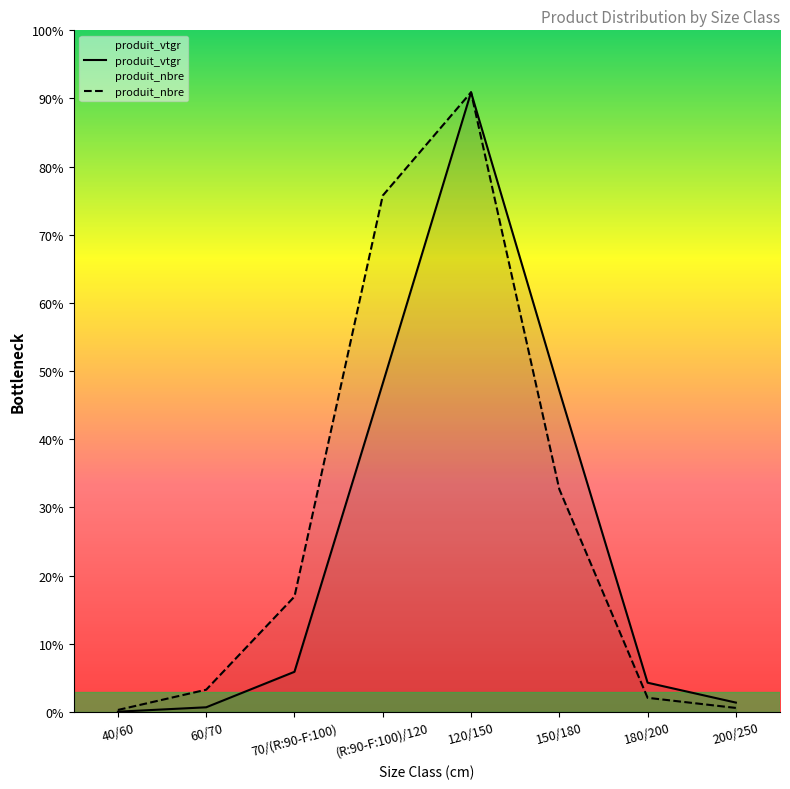

Reading right to left, transcribe all the data shown in this chart.

produit_nbre: 200/250=3.8	180/200=13.1	150/180=206.4	120/150=574.1	(R:90-F:100)/120=478.4	70/(R:90-F:100)=106.9	60/70=20.6	40/60=1.9
produit_vtgr: 200/250=8.7	180/200=27.1	150/180=297.6	120/150=574.1	(R:90-F:100)/120=304.3	70/(R:90-F:100)=37.2	60/70=4.3	40/60=0.3